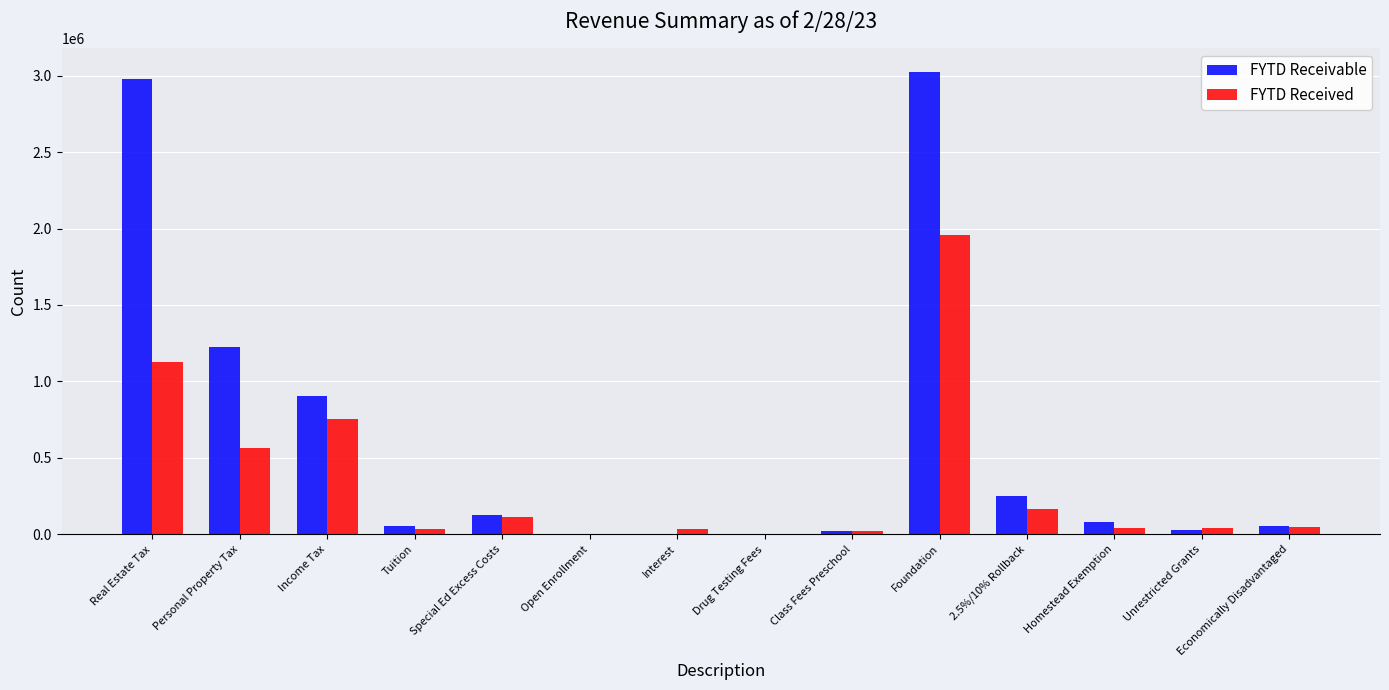

Where is FYTD Received nearest to the value 978189?

Real Estate Tax